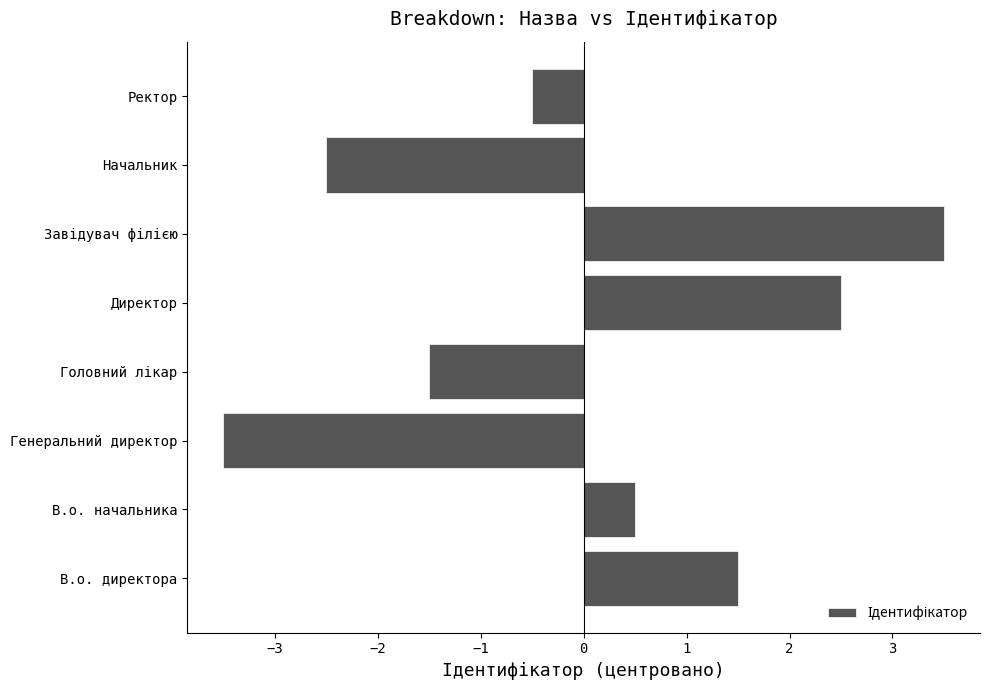

True or false: the data shows 2.5 at Директор.

True